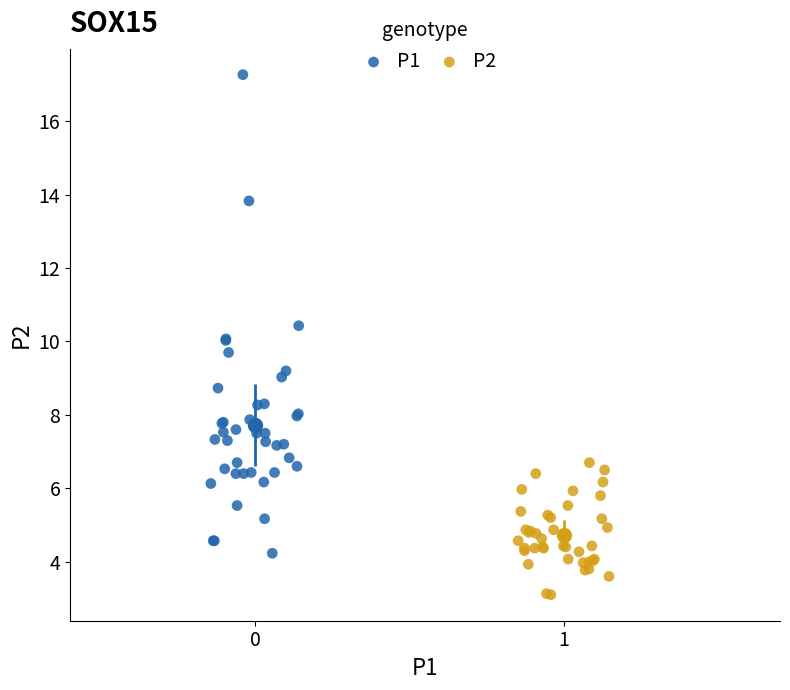

Which series reaches the minimum Y coordinate?

P2